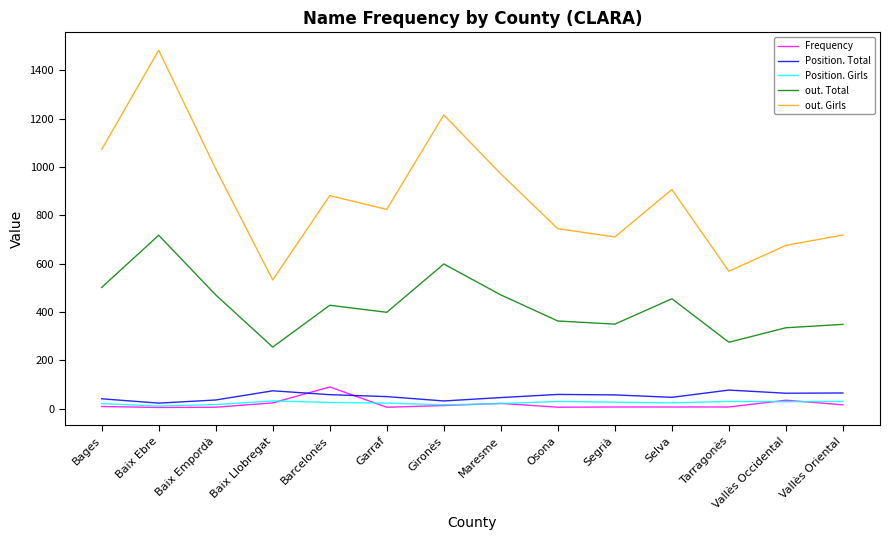

What is the maximum value shown in the chart?

1484